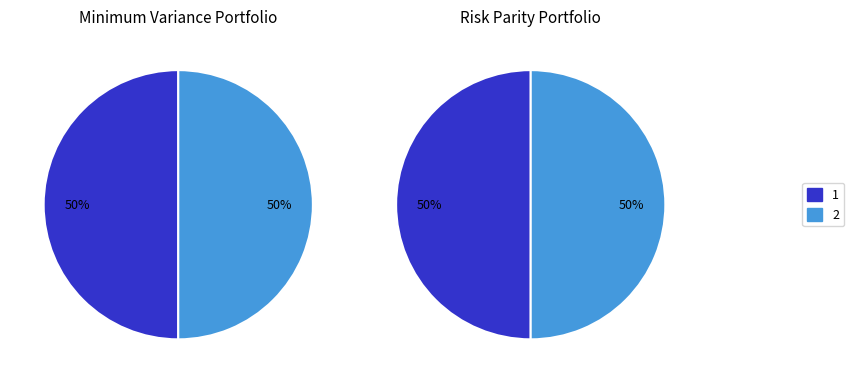

How many slices are in this pie chart?

2